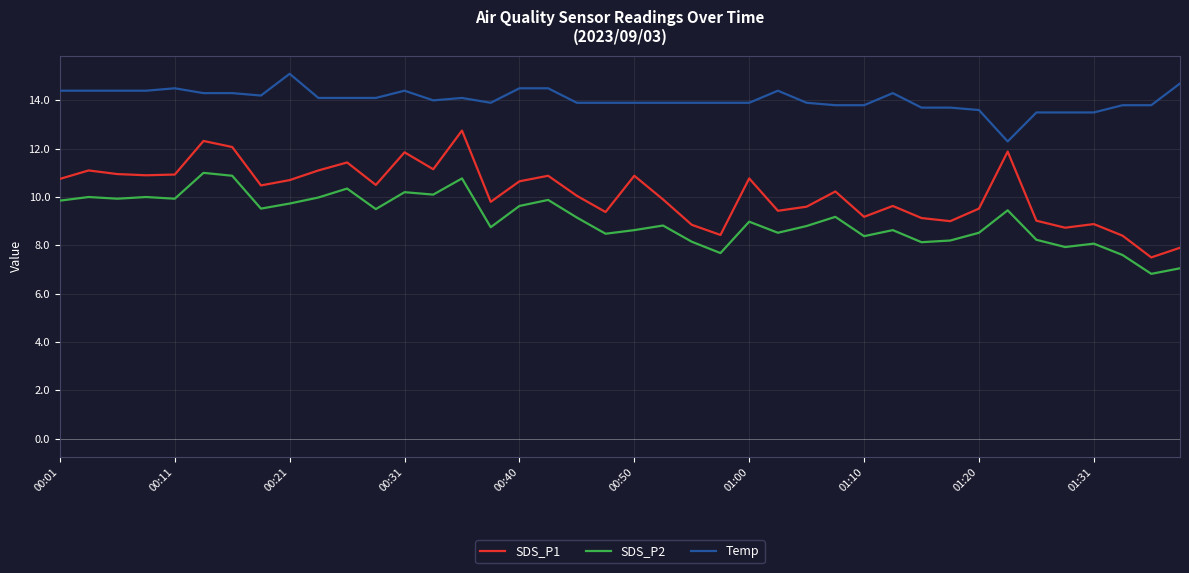

True or false: SDS_P1 and SDS_P2 cross at least once.

False